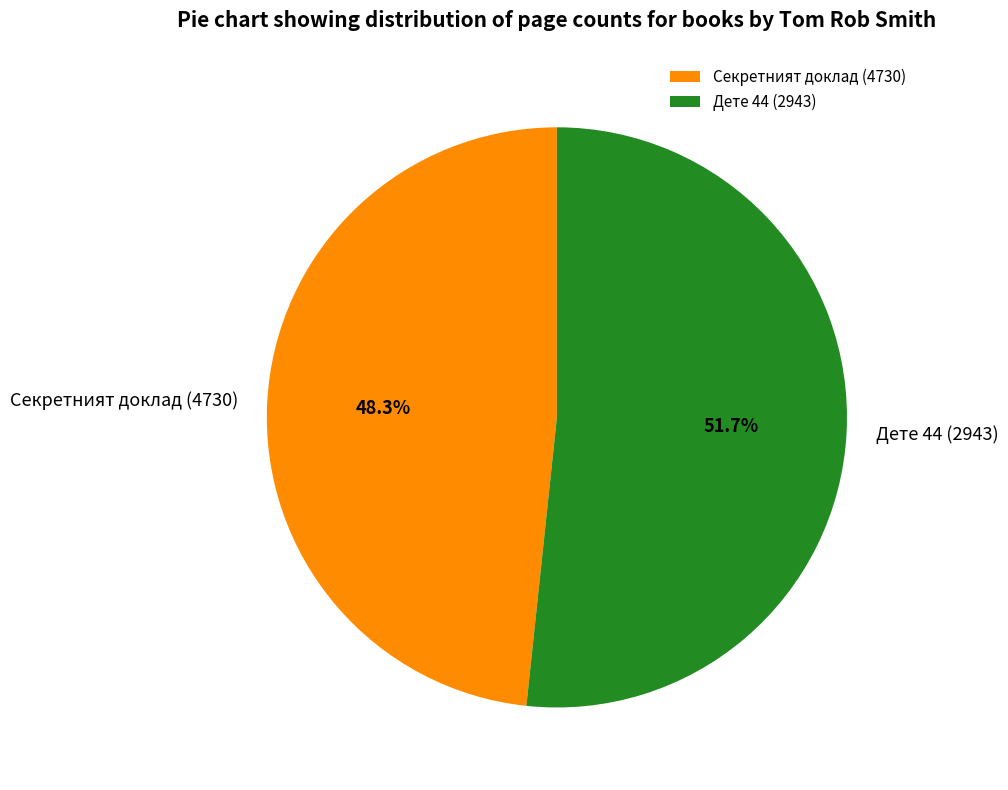

Between Дете 44 (2943) and Секретният доклад (4730), which is larger?

Дете 44 (2943)